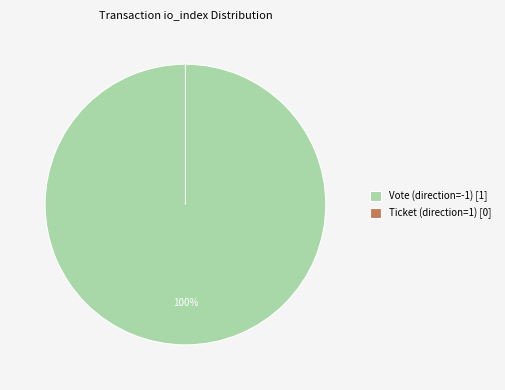

The Ticket (direction=1) slice represents 11% of the pie. True or false?

False